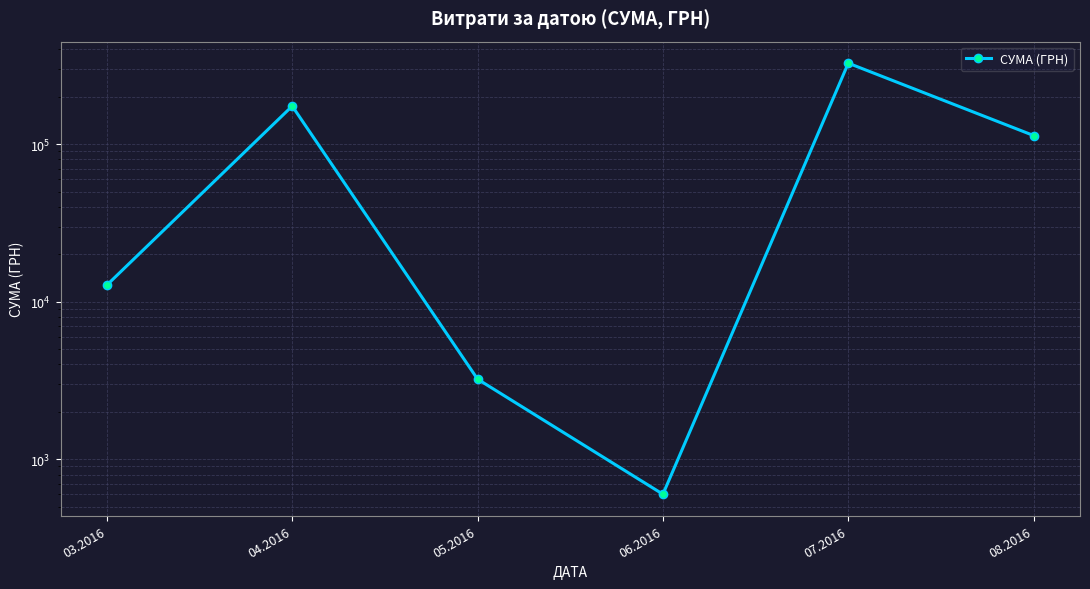

Where is the data nearest to the value 163586?

04.2016